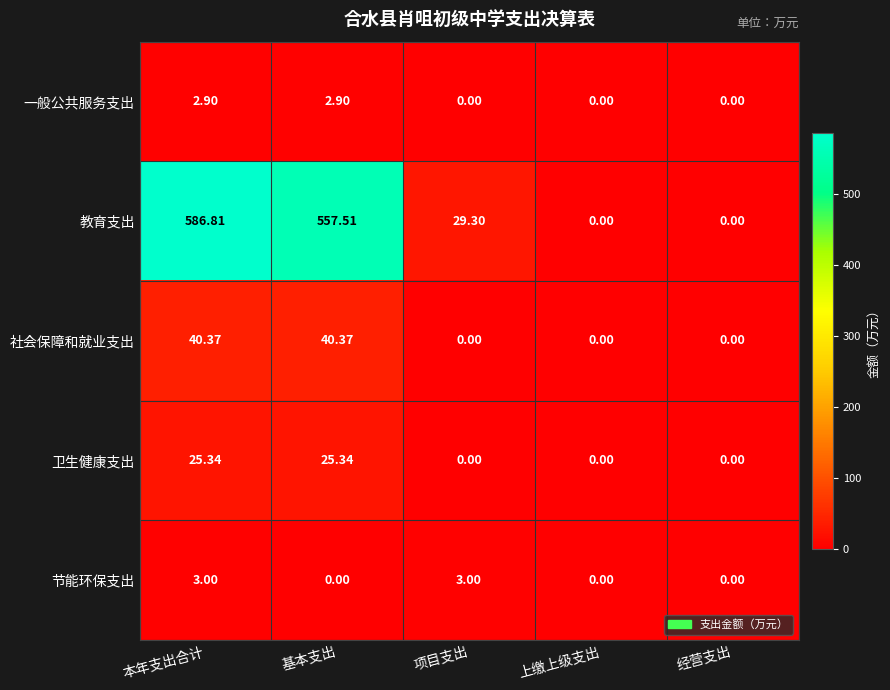

How many data points does each series have?

5